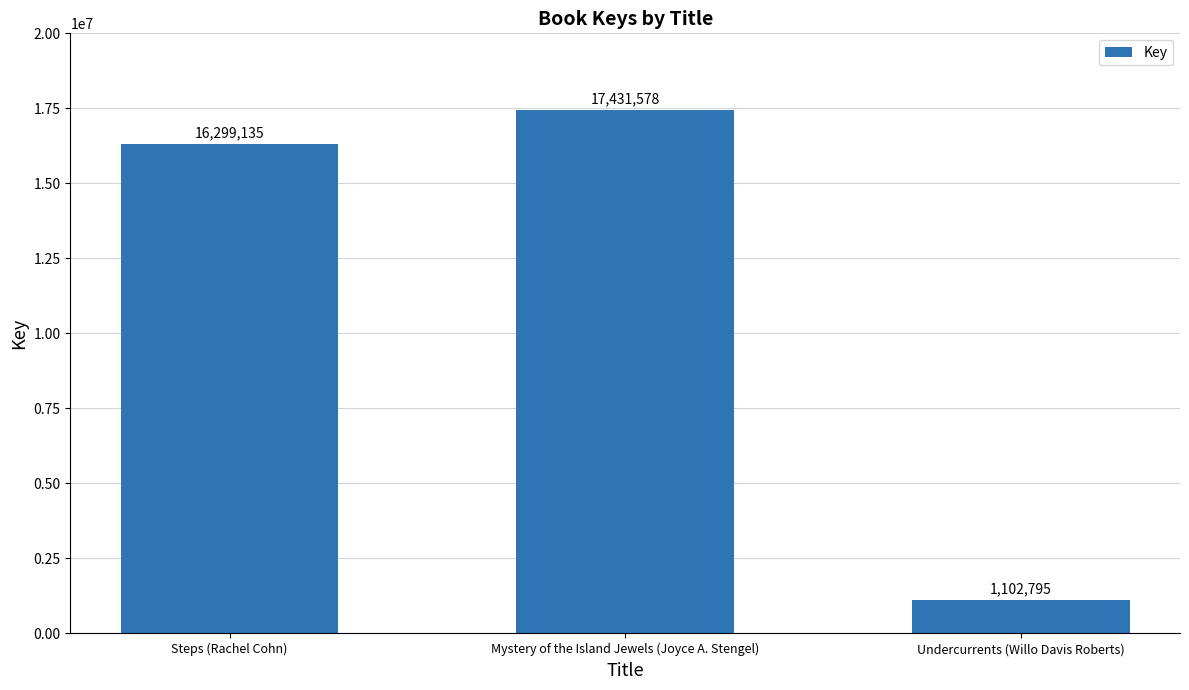

How many categories are shown in the chart?

3